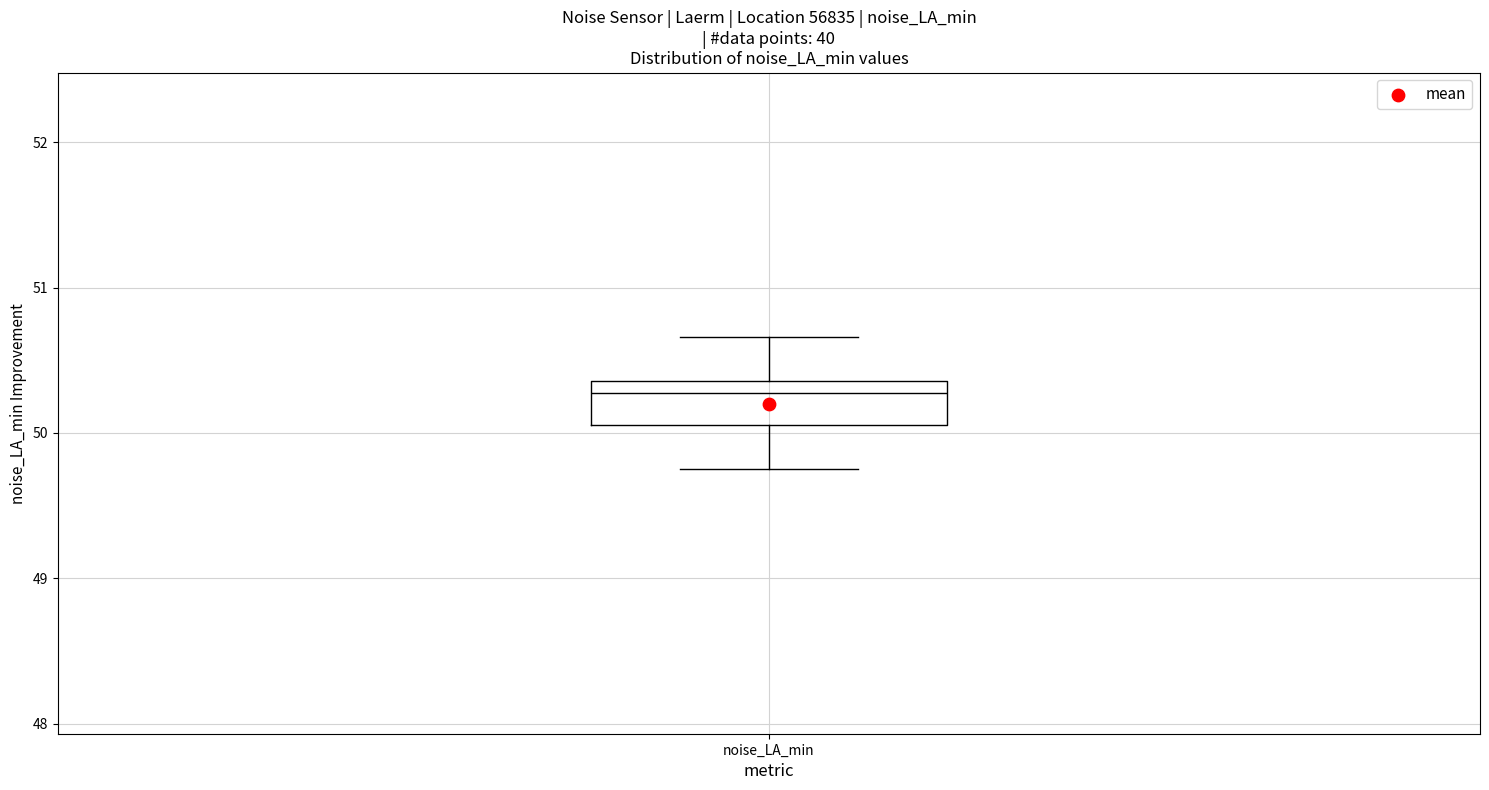

Where does the upper whisker of the box for noise_LA_min end on the y-axis? The values are not printed on the chart, so give them approximately, as read against the axis.

50.7